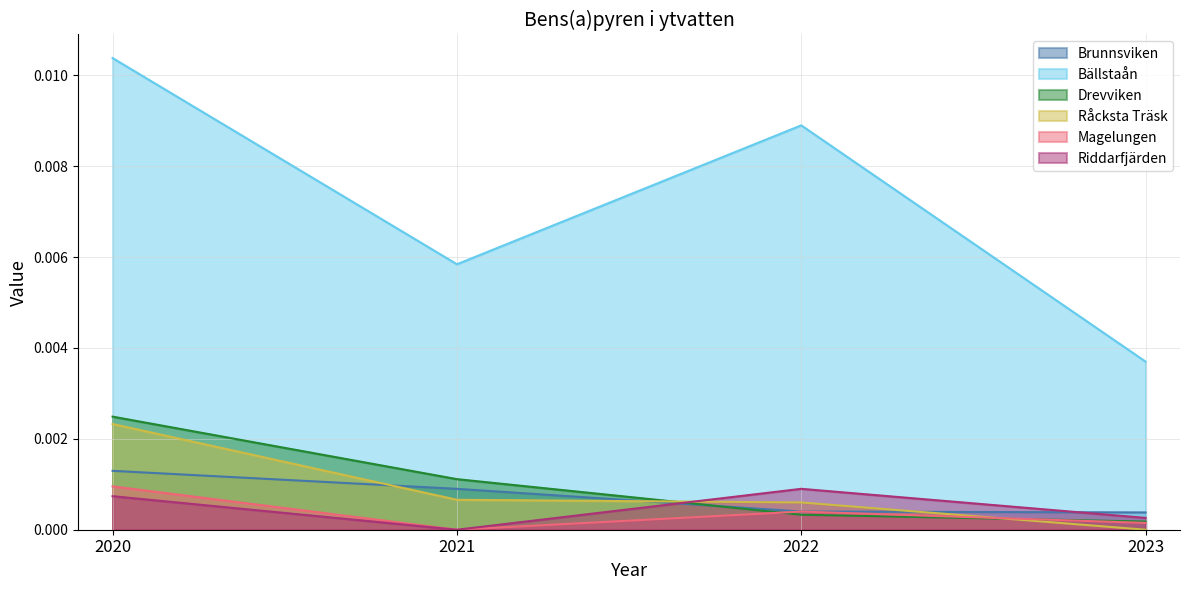

Between 2022 and 2023, which series saw the biggest shift?

Bällstaån